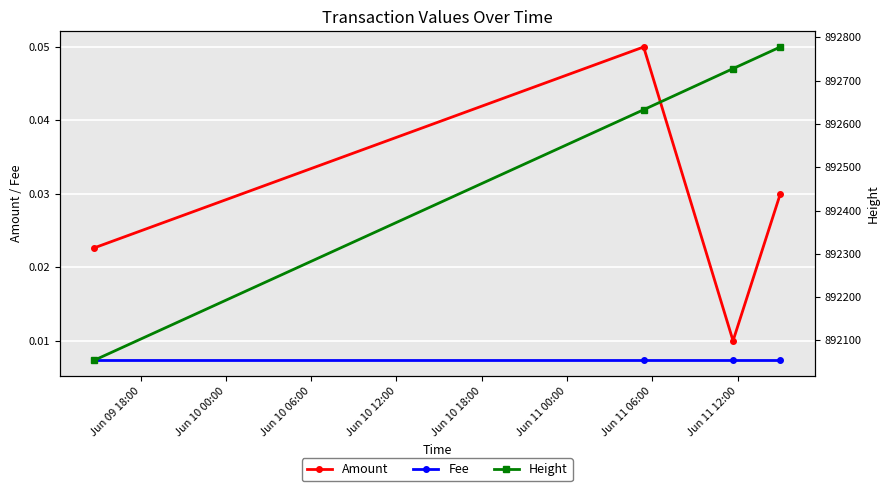

True or false: Fee and Height intersect in this chart.

False